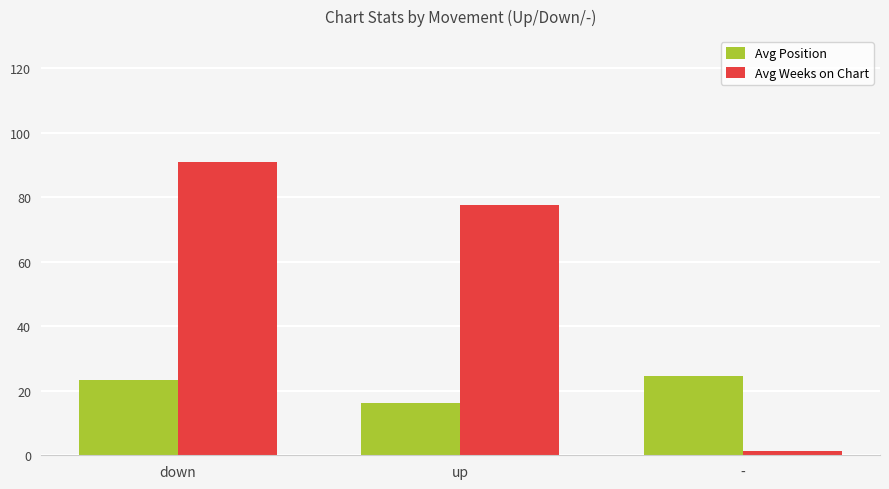

At which label does Avg Weeks on Chart first exceed 77?

down